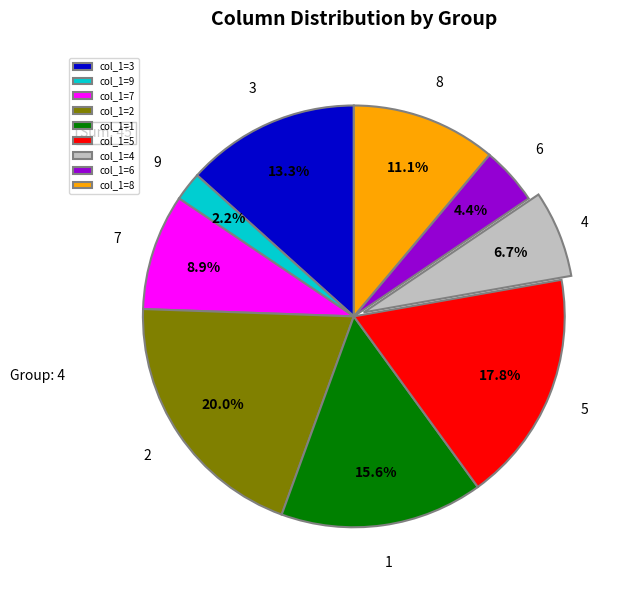

Rank the categories by value from lowest to highest.

col_1=9, col_1=6, col_1=4, col_1=7, col_1=8, col_1=3, col_1=1, col_1=5, col_1=2